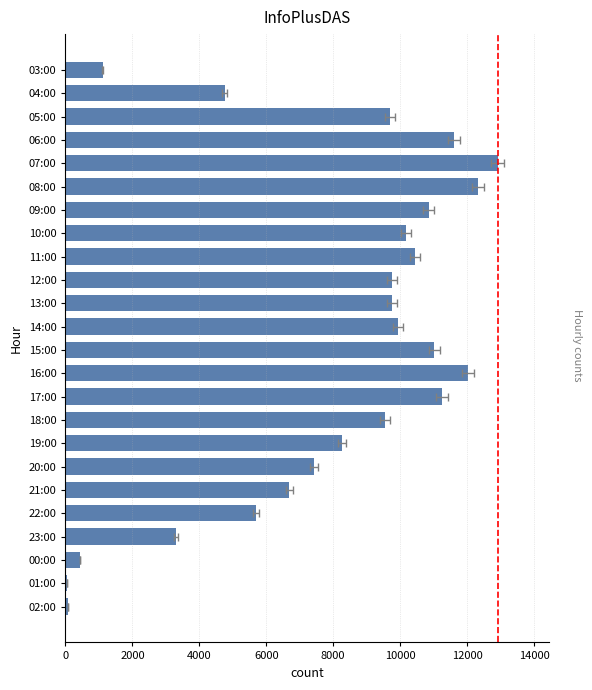

What is the value of the 7th bar from the left?

10855